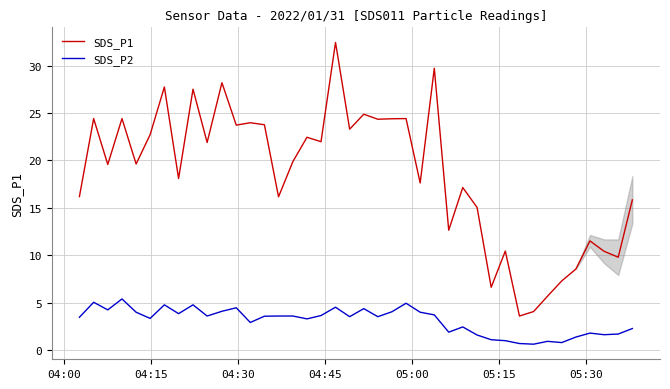

True or false: SDS_P2 and SDS_P1 intersect in this chart.

False